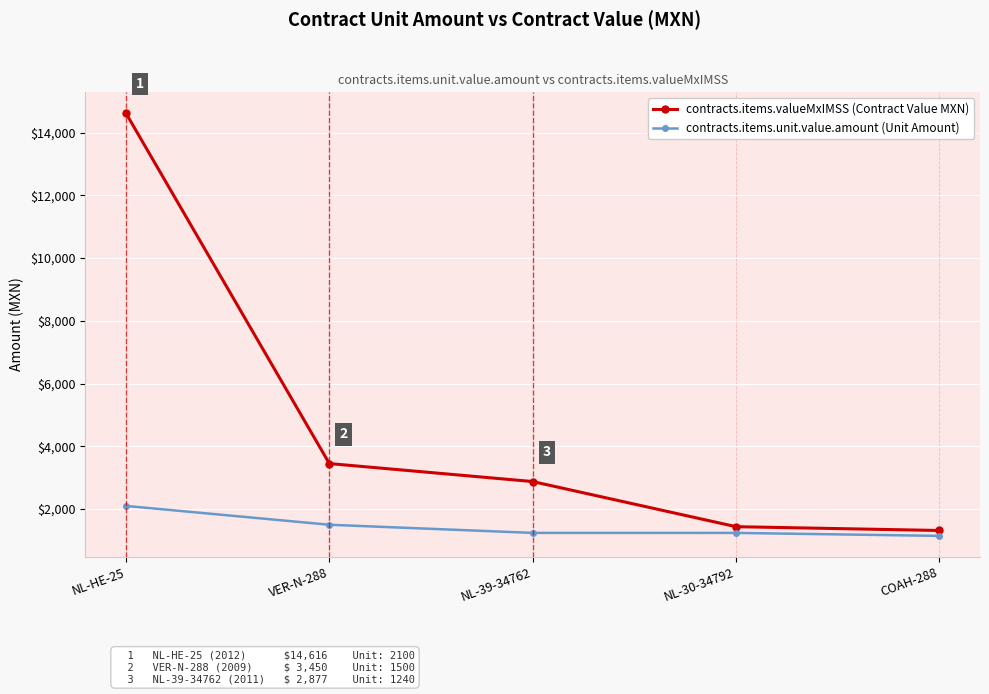

Reading left to right, transcribe all the data shown in this chart.

contracts.items.valueMxIMSS (Contract Value MXN): 14616.0	3450.0	2876.8	1438.4	1316.8
contracts.items.unit.value.amount (Unit Amount): 2100.0	1500.0	1240.0	1240.0	1145.0